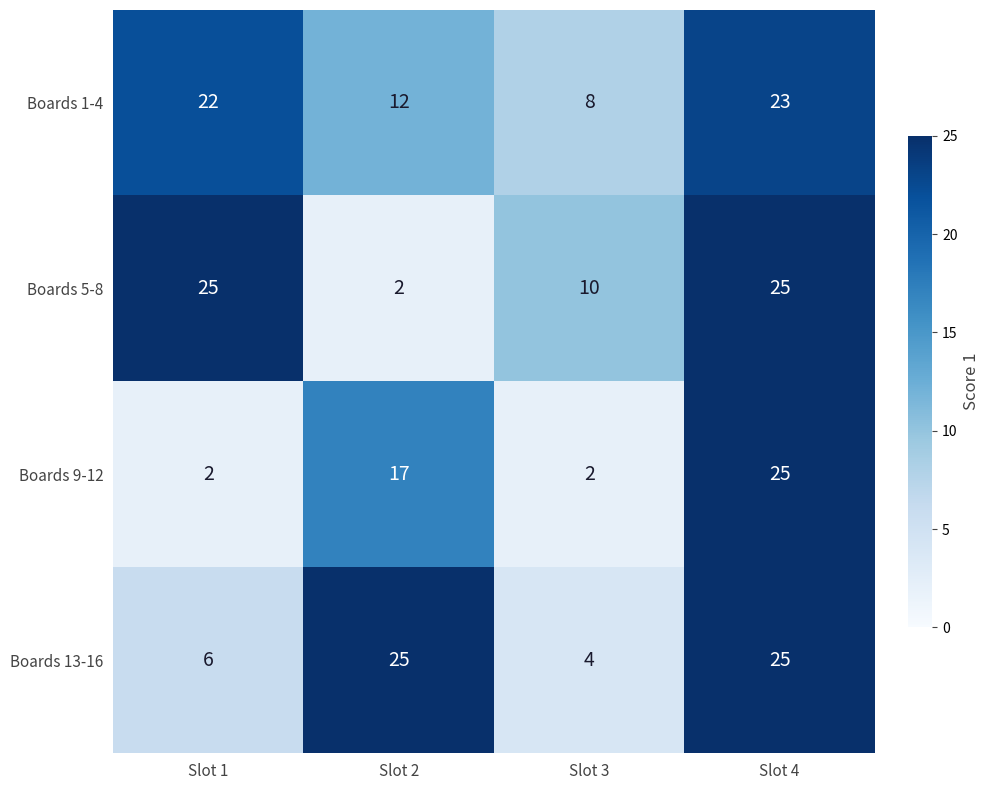

At which label is Boards 13-16 closest to 14?

Slot 1